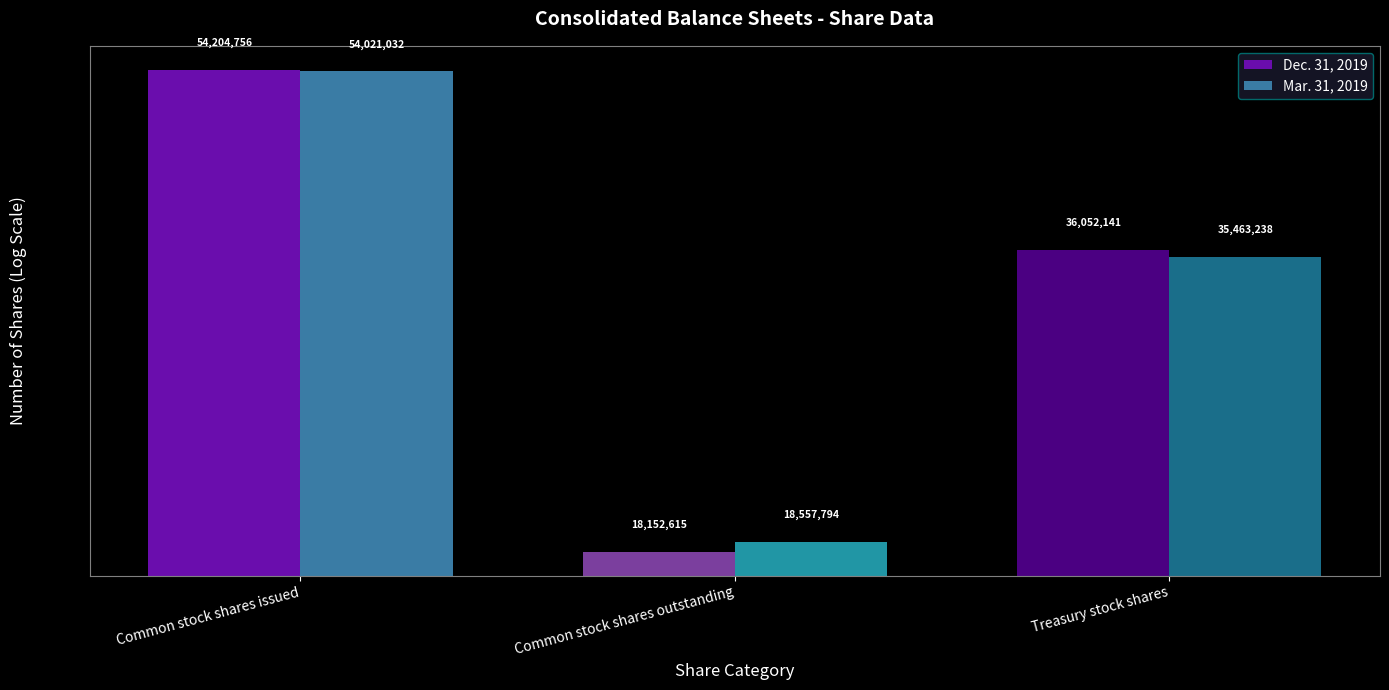

What is the approximate value of Dec. 31, 2019 at Common stock shares issued, to the nearest 10?

54204760